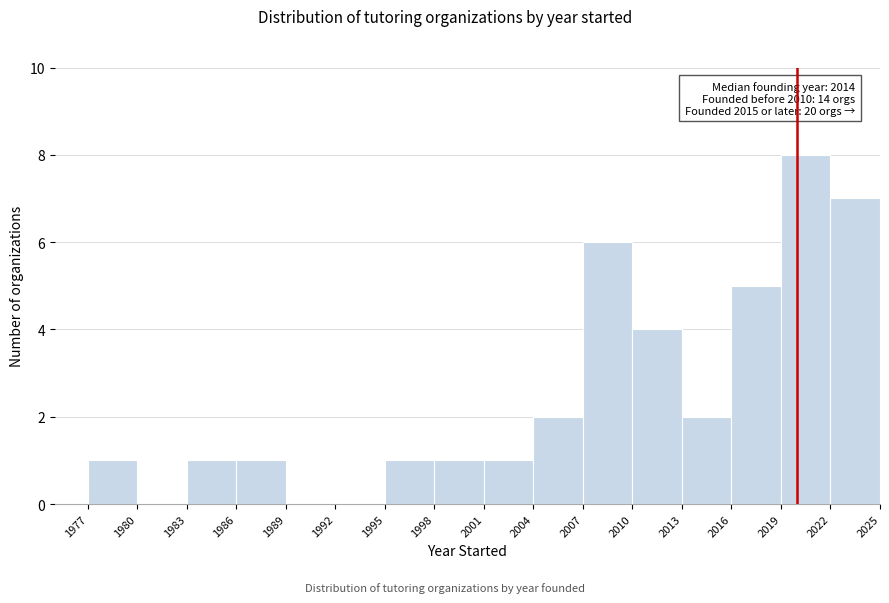

Over which range of the x-axis is the bar tallest?

2019 to 2022